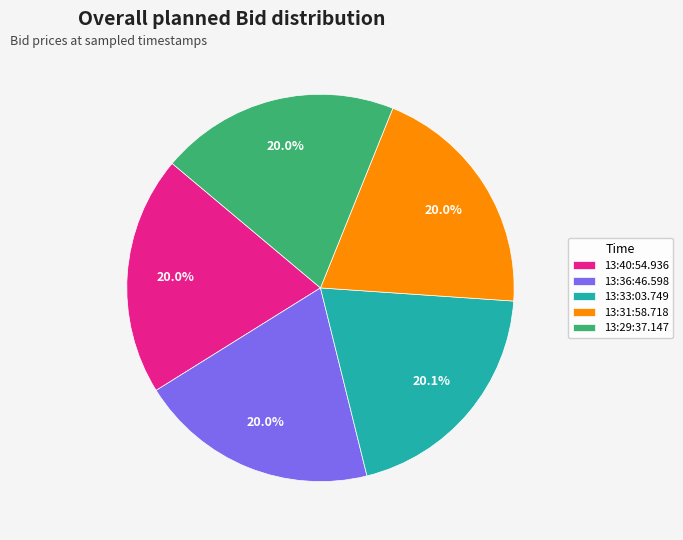

Is 13:40:54.936 the majority of the pie?

No